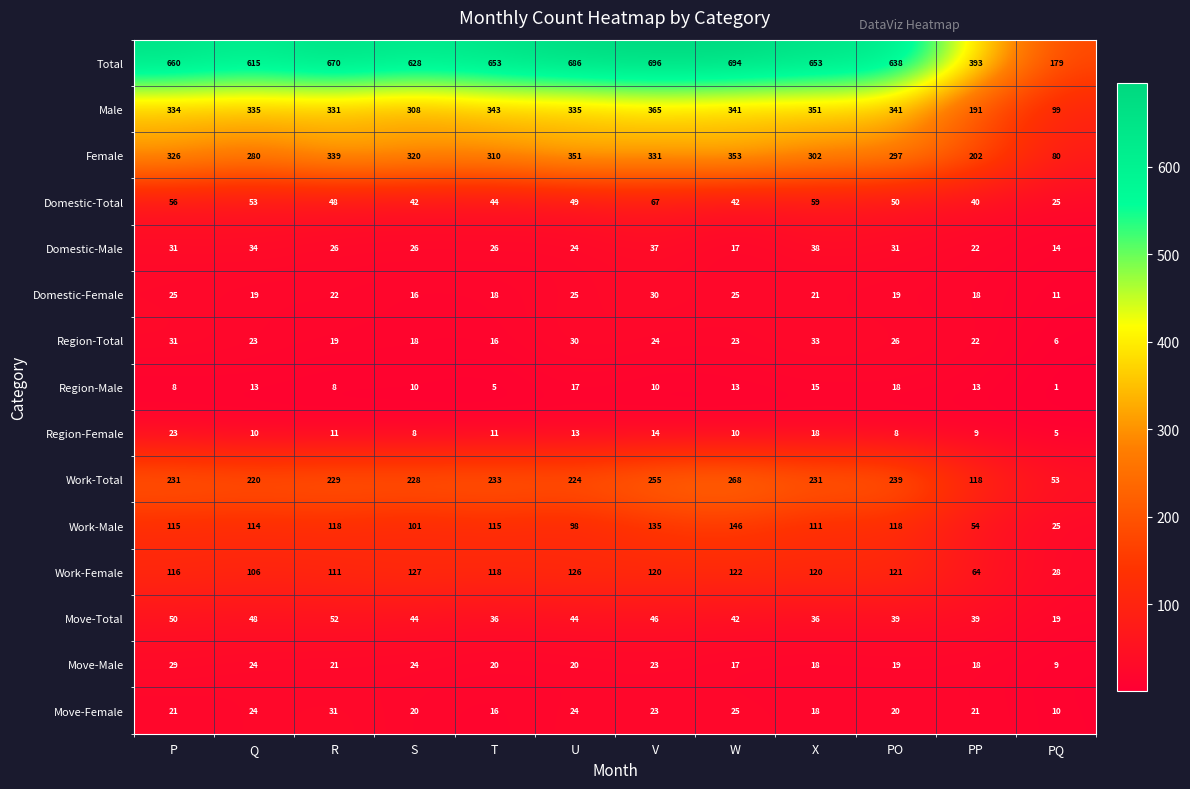

List the series in order of their peak value, highest first.

Total, Male, Female, Work-Total, Work-Male, Work-Female, Domestic-Total, Move-Total, Domestic-Male, Region-Total, Move-Female, Domestic-Female, Move-Male, Region-Female, Region-Male